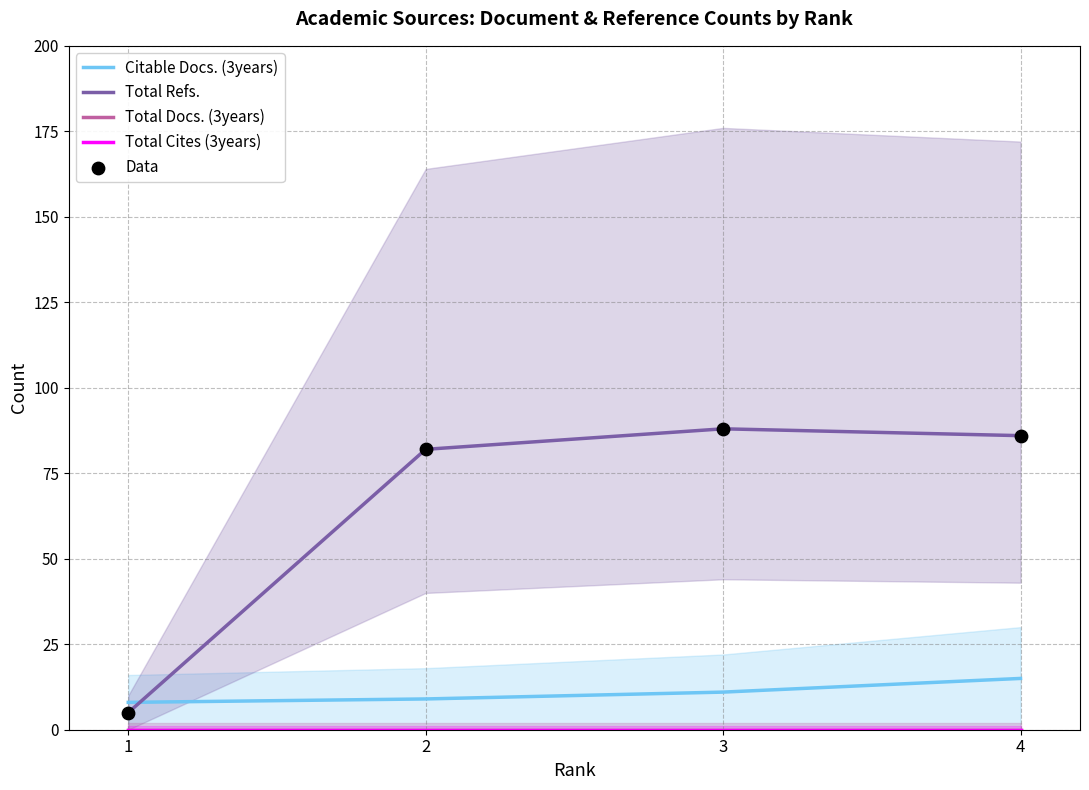

At which category is the sum across all series the highest?

4